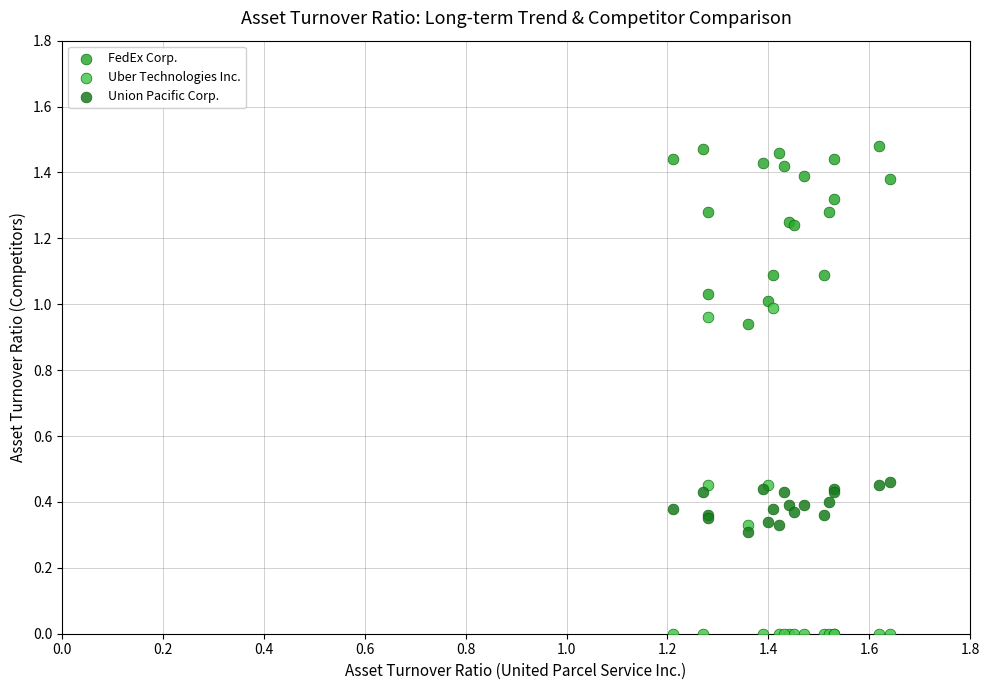

Which series reaches the maximum Y coordinate?

FedEx Corp.